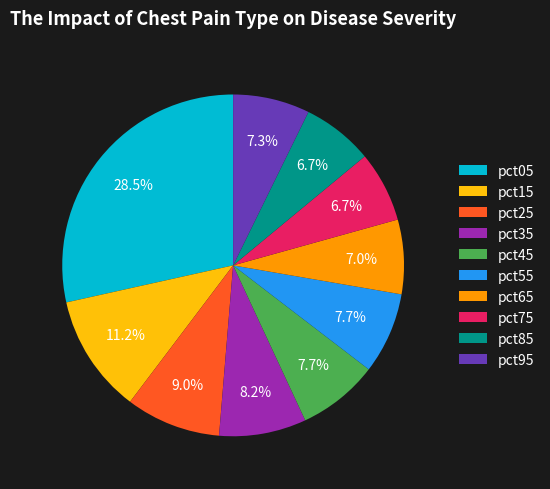

The pct45 slice represents 8% of the pie. True or false?

True